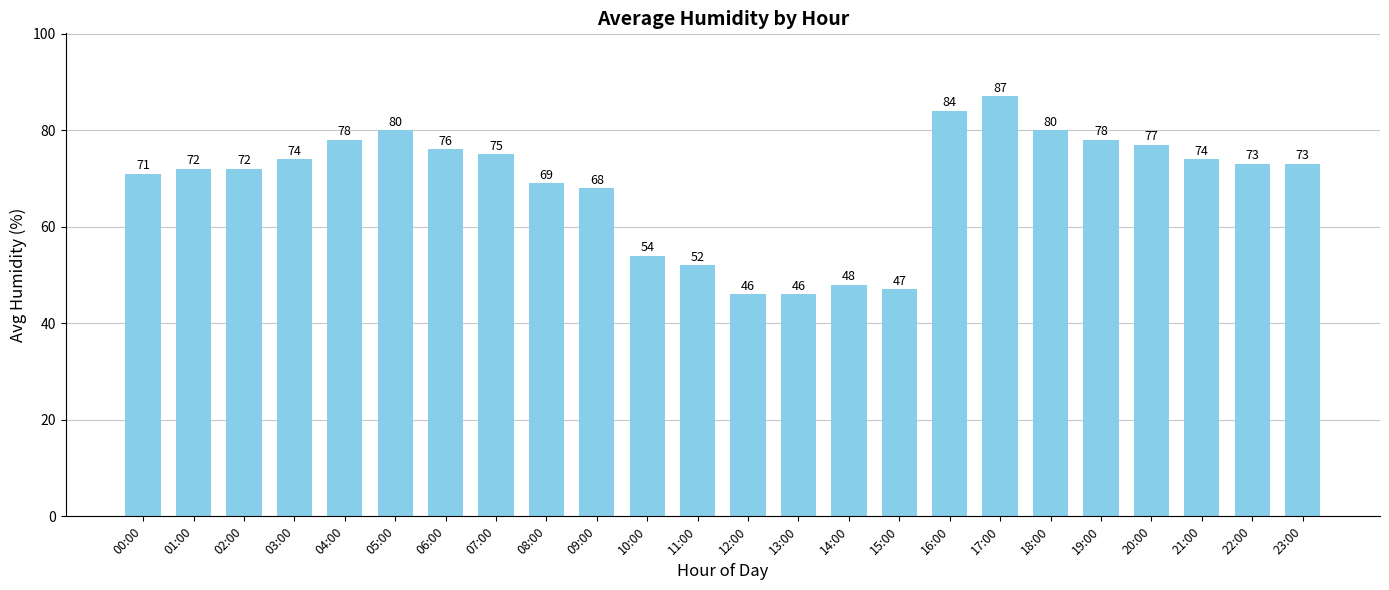

What is the label of the 15th bar from the right?

09:00